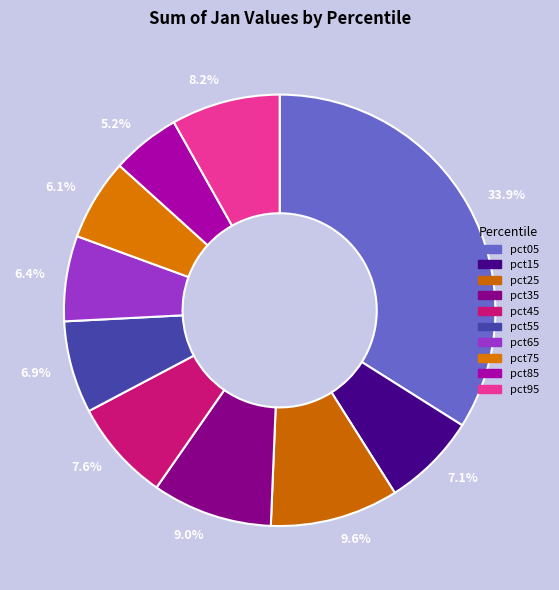

Which slice is the smallest?

5.2%